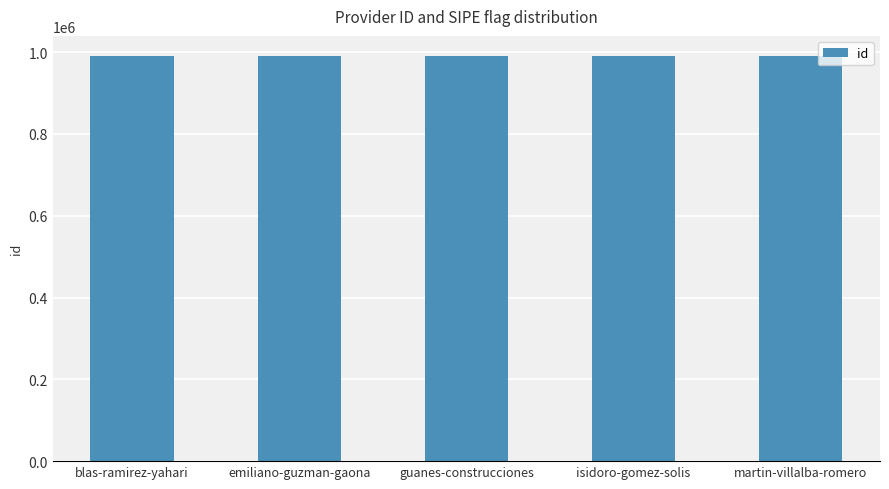

How many values are between 990002 and 990004?

3